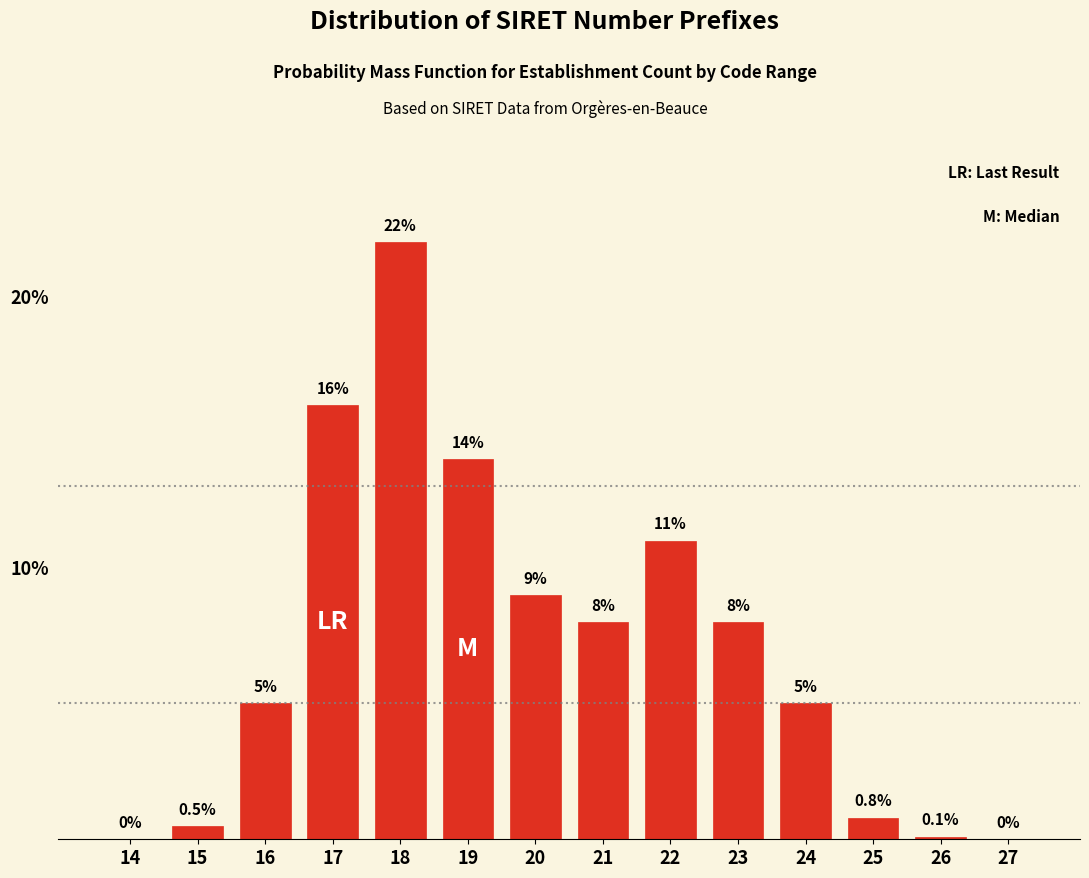

Reading left to right, list all the values displayed in this chart.

14=0.0	15=0.5	16=5.0	17=16.0	18=22.0	19=14.0	20=9.0	21=8.0	22=11.0	23=8.0	24=5.0	25=0.8	26=0.1	27=0.0